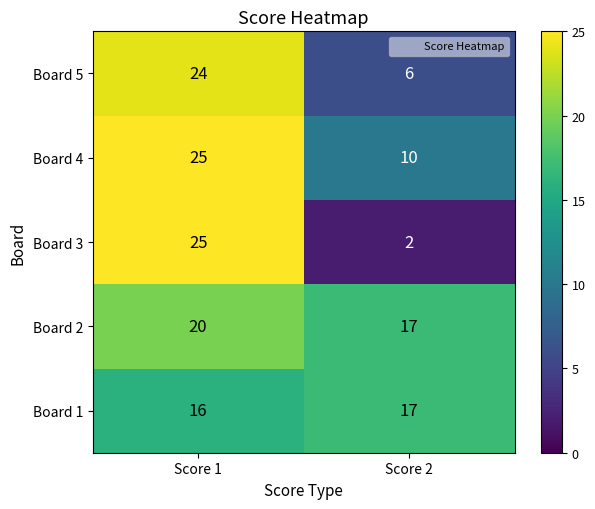

What is the sum of the Board 3 values at Score 1 and Score 2?

27